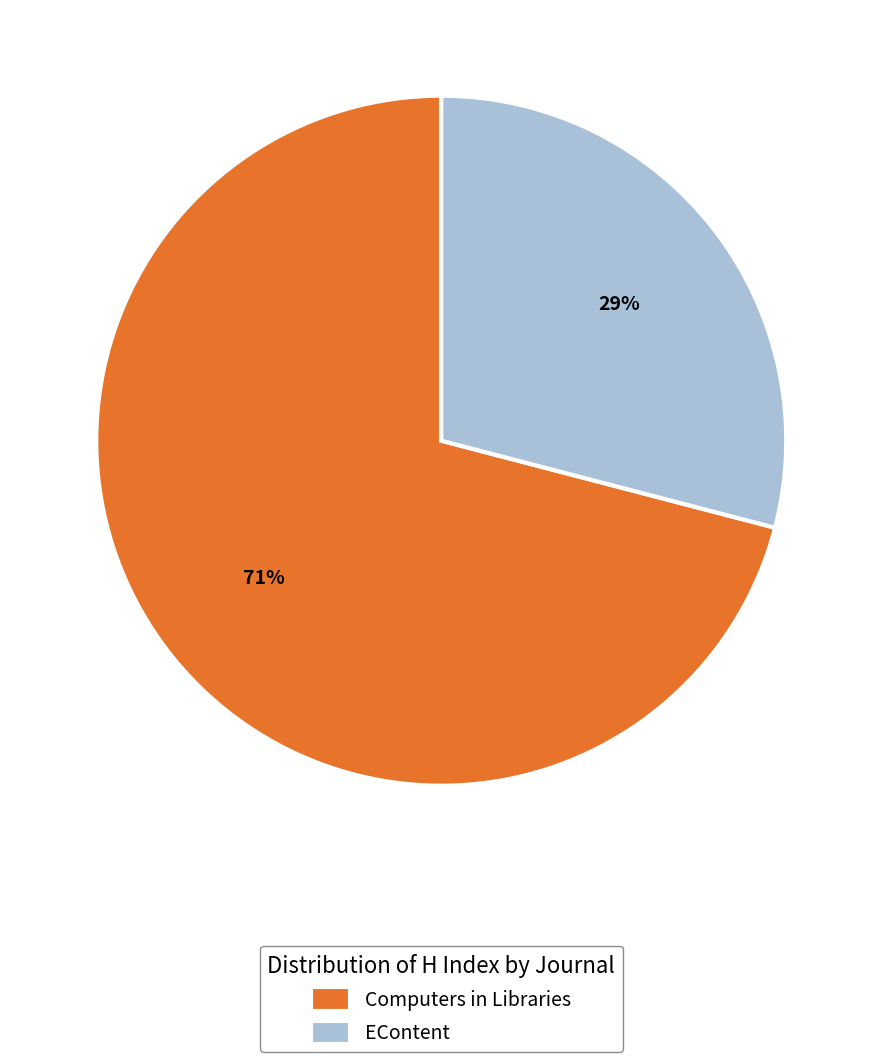

Approximately how many times larger is the value at Computers in Libraries compared to EContent?

2.4